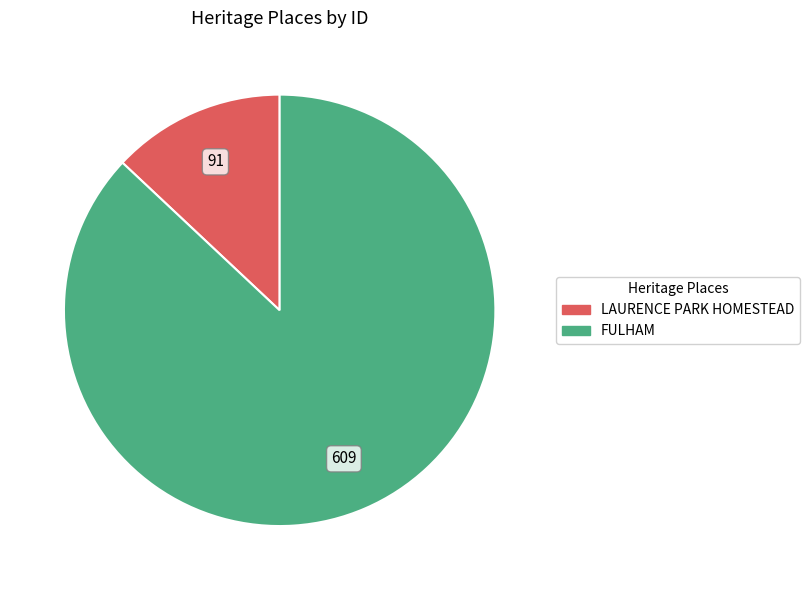

What is the ratio of the value at LAURENCE PARK HOMESTEAD to the value at FULHAM?

0.1